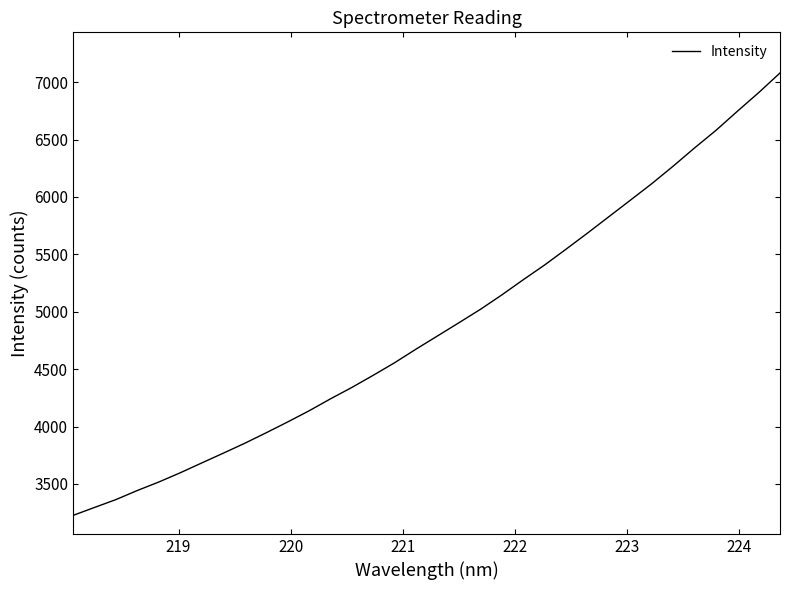

What is the greatest value displayed?

7080.3